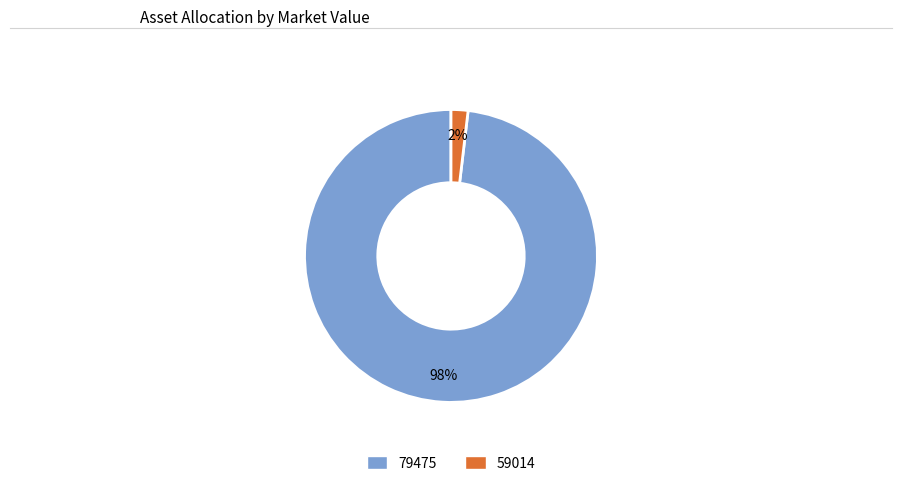

To the nearest percent, what percentage of the pie is 79475?

98%